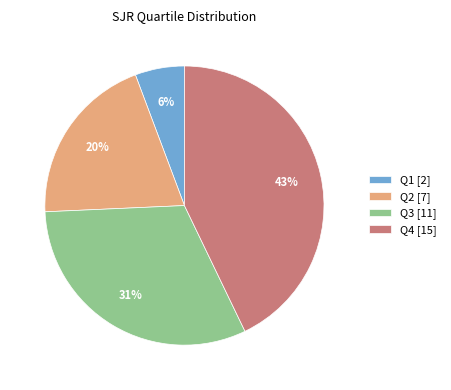

Is there any slice that represents more than half of the pie?

No